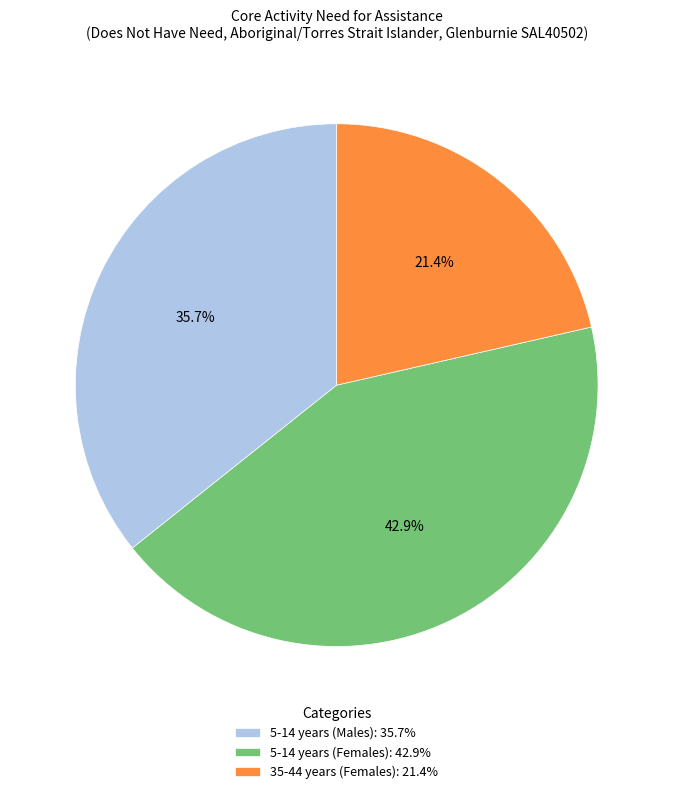

To the nearest percent, what is the combined percentage of 5-14 years (Females) and 35-44 years (Females)?

64%